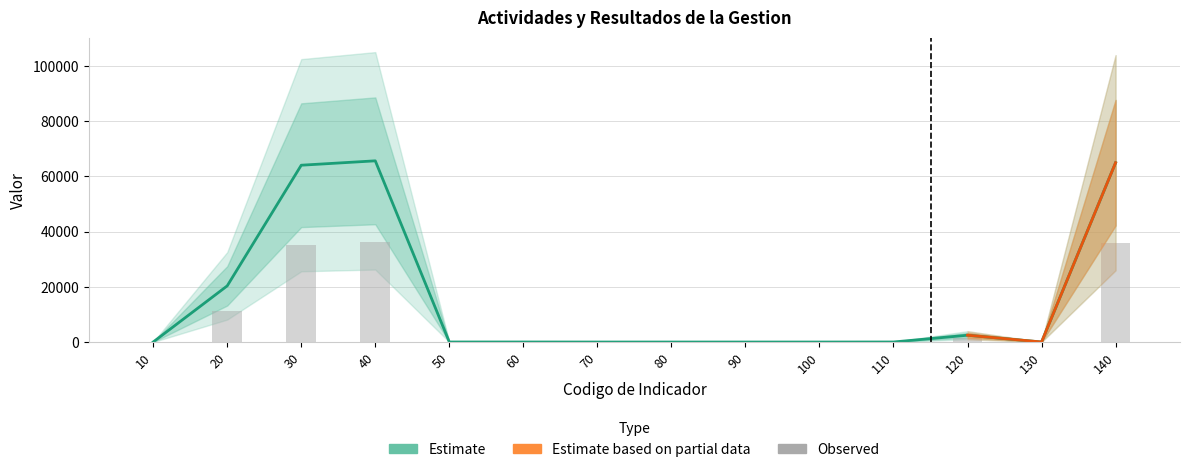

Reading right to left, what are all the values shown in this chart?

140=64925	130=13	120=2460	110=14	100=0	90=0	80=0	70=0	60=13	50=14	40=65602	30=64015	20=20332	10=13